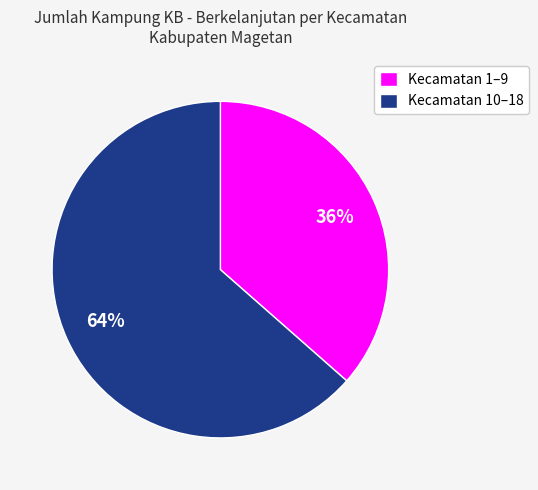

To the nearest percent, what is the average slice percentage?

50%